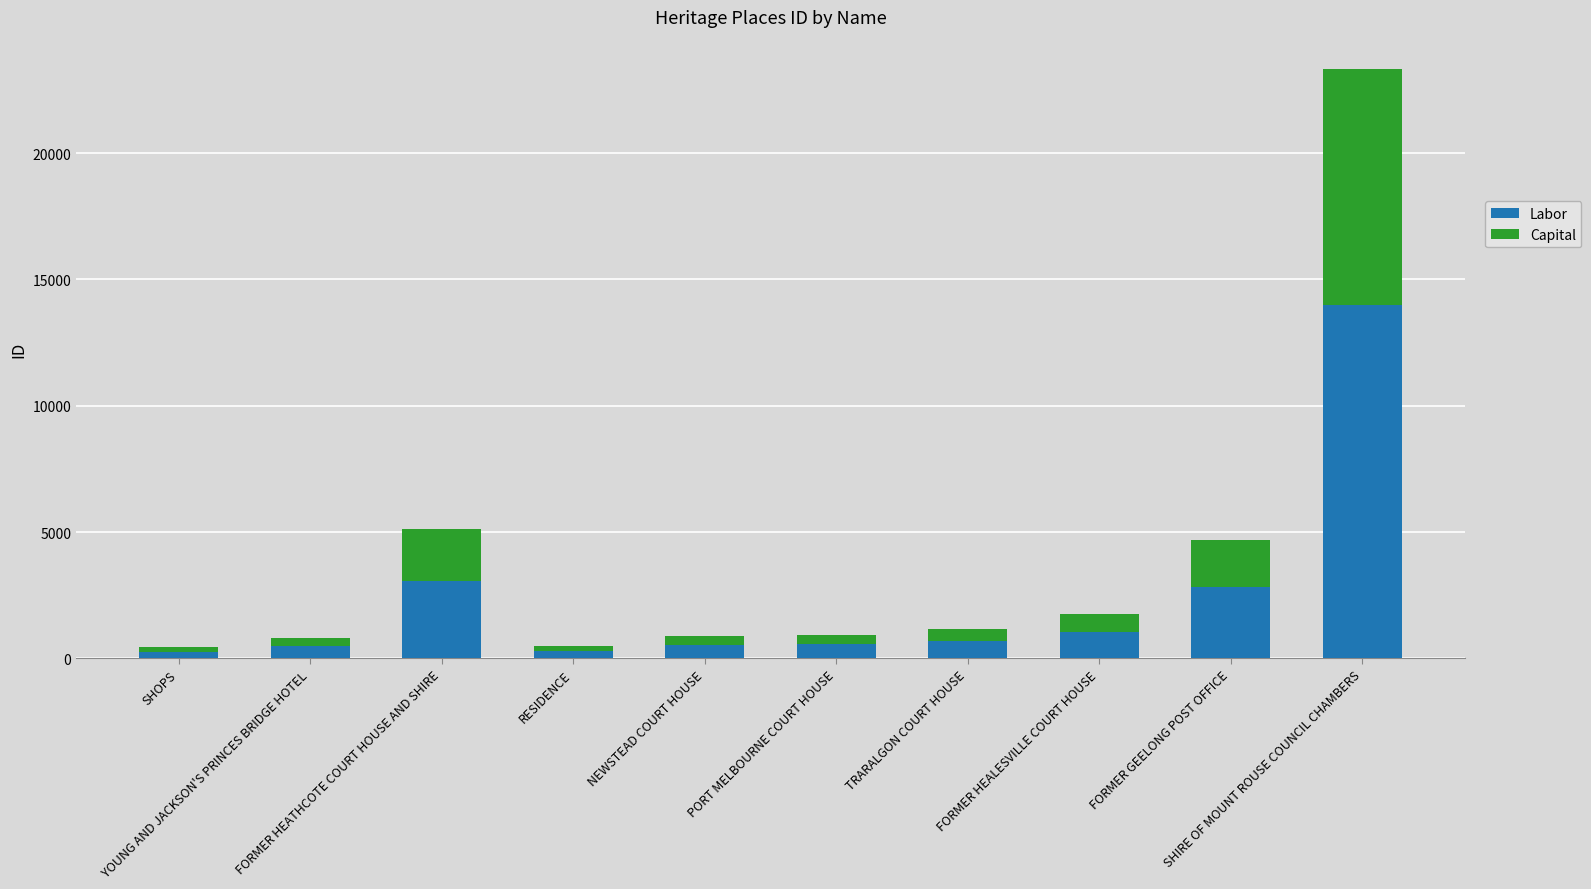

Does the chart contain any negative values?

No